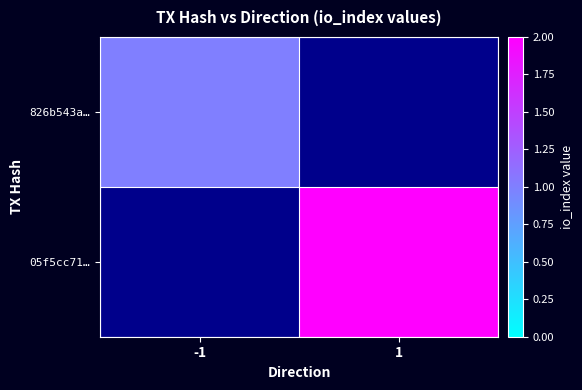

List the series in order of their overall mean, lowest first.

826b543a…, 05f5cc71…